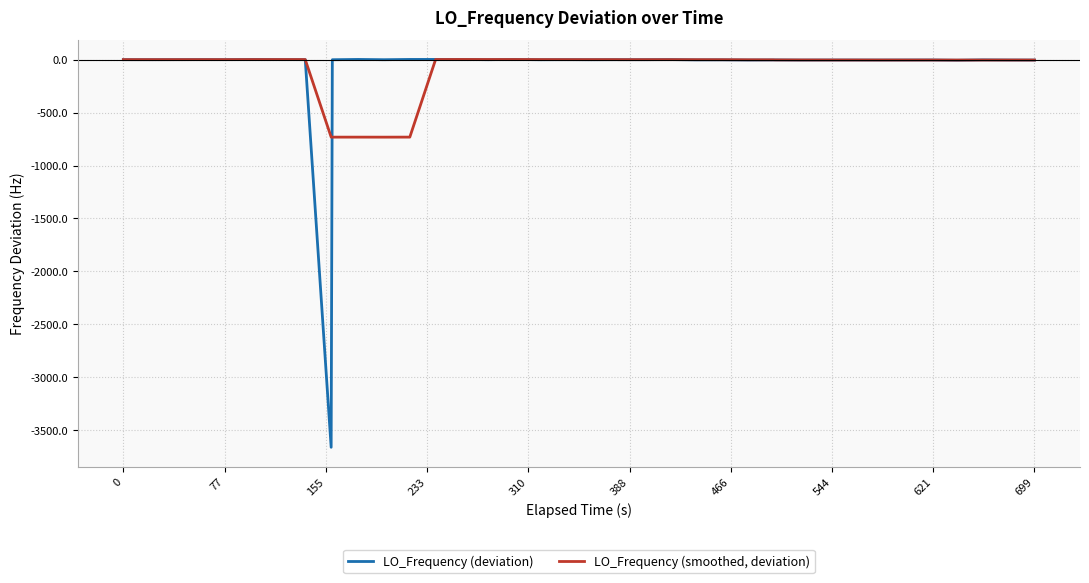

Which series has the largest range (max minus min)?

LO_Frequency (deviation)